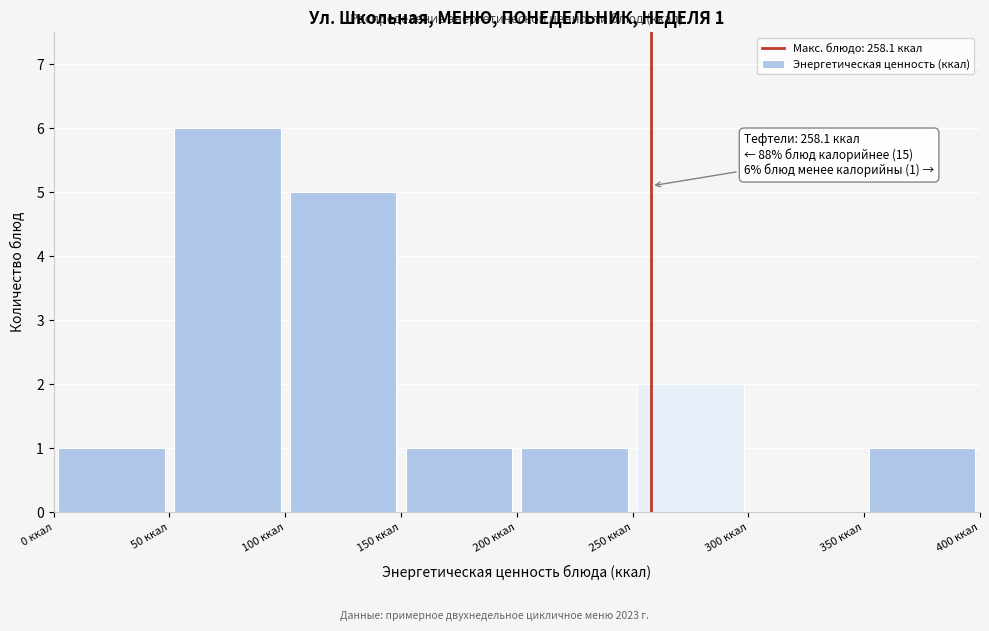

Over which range of the x-axis is the bar tallest?

50 to 100